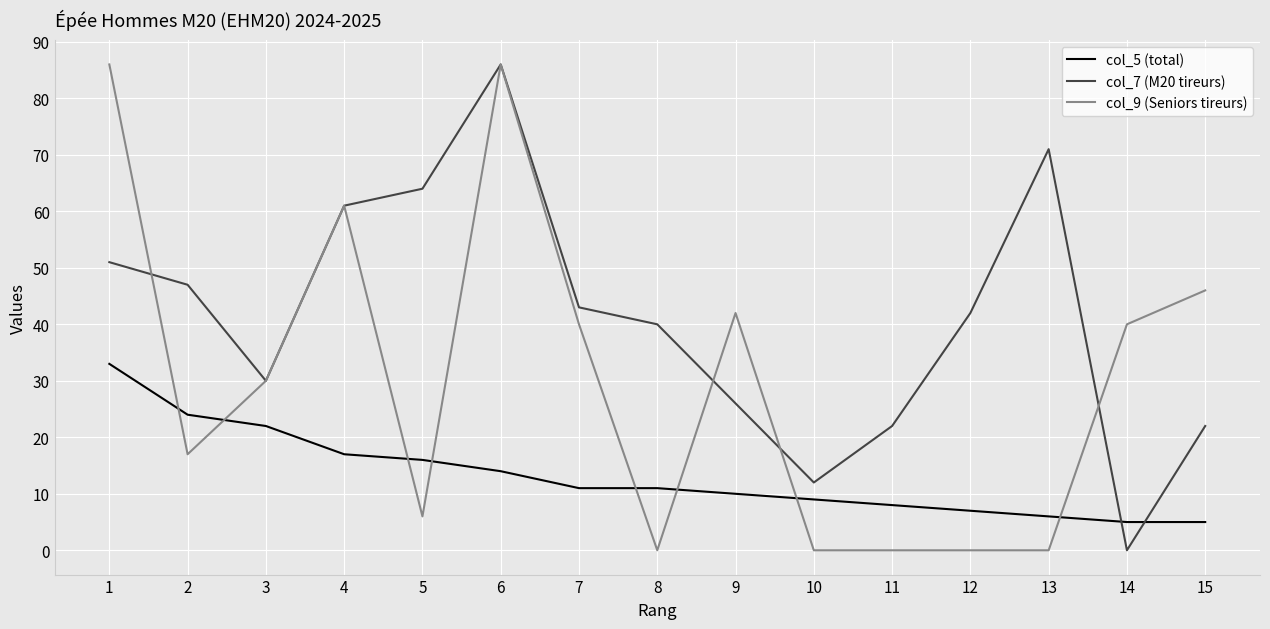

What is the lowest value of the col_5 (total) series?

5